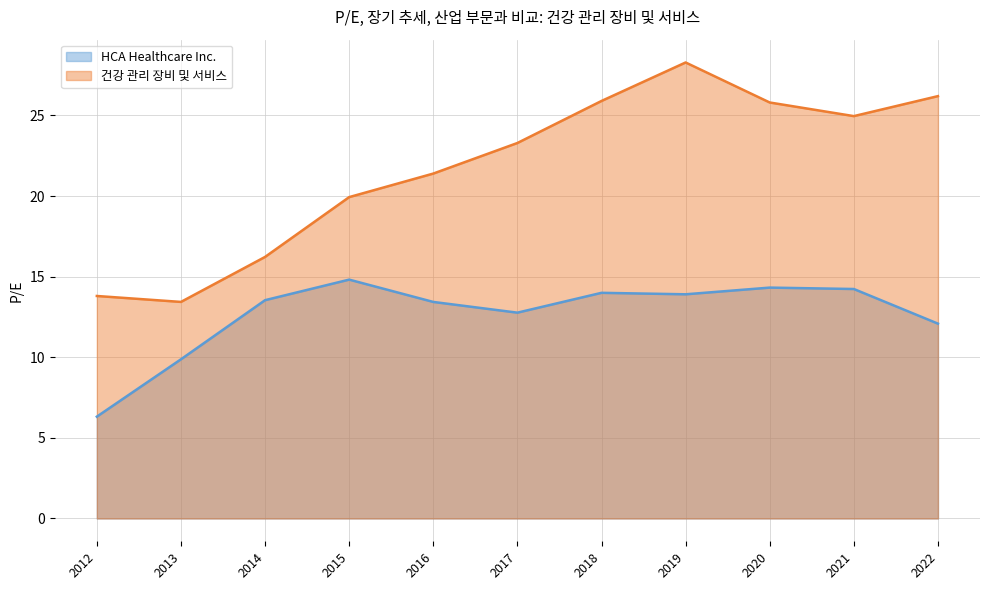

True or false: 건강 관리 장비 및 서비스 has a value of 13.4 at 2013.

True